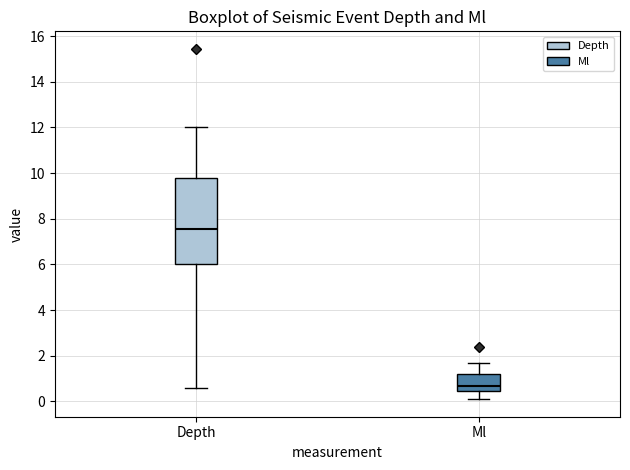

Reading left to right, transcribe this box plot: for each box, give where its median line is, the range the box spans, and where its two whiskers end, as read against the y-axis. The values are not printed on the chart, so give them approximately, as read against the axis.

Depth: median 7.6, box 6.0 to 9.8, whiskers 0.6 to 12.0
Ml: median 0.8, box 0.4 to 1.2, whiskers 0.2 to 1.8